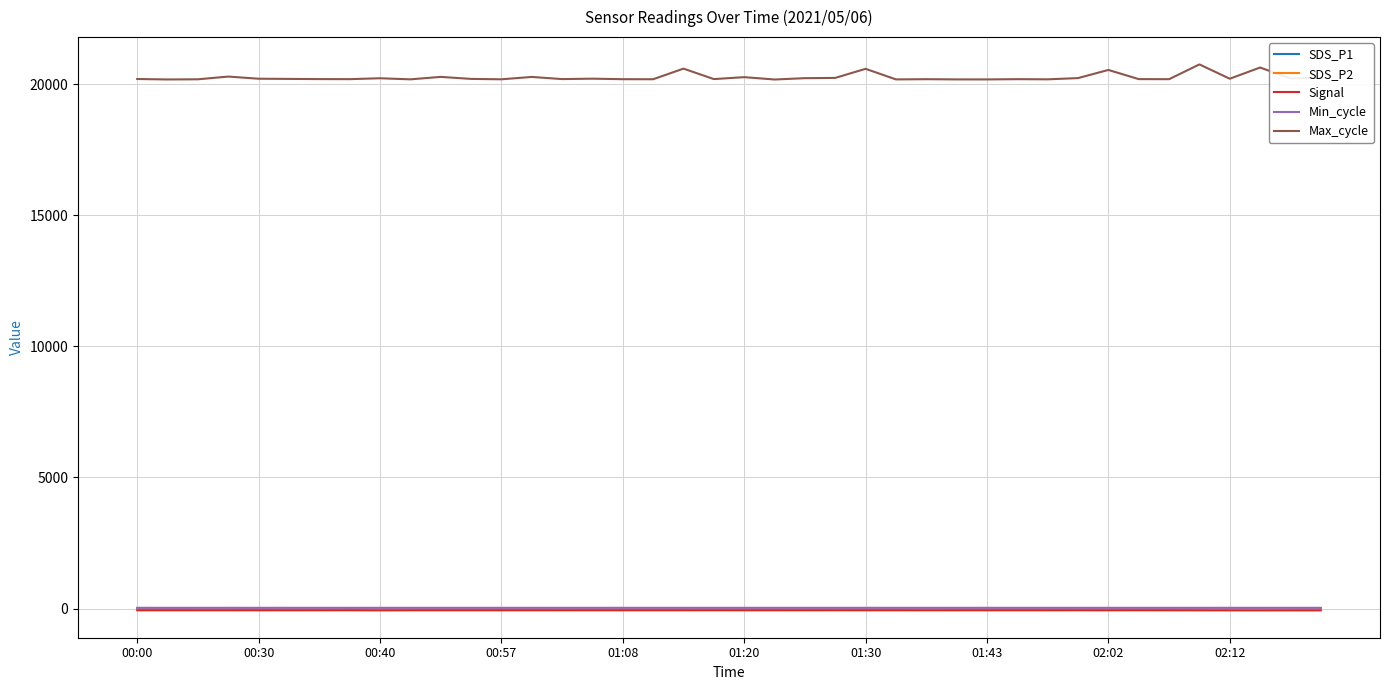

True or false: Max_cycle and SDS_P2 cross at least once.

False